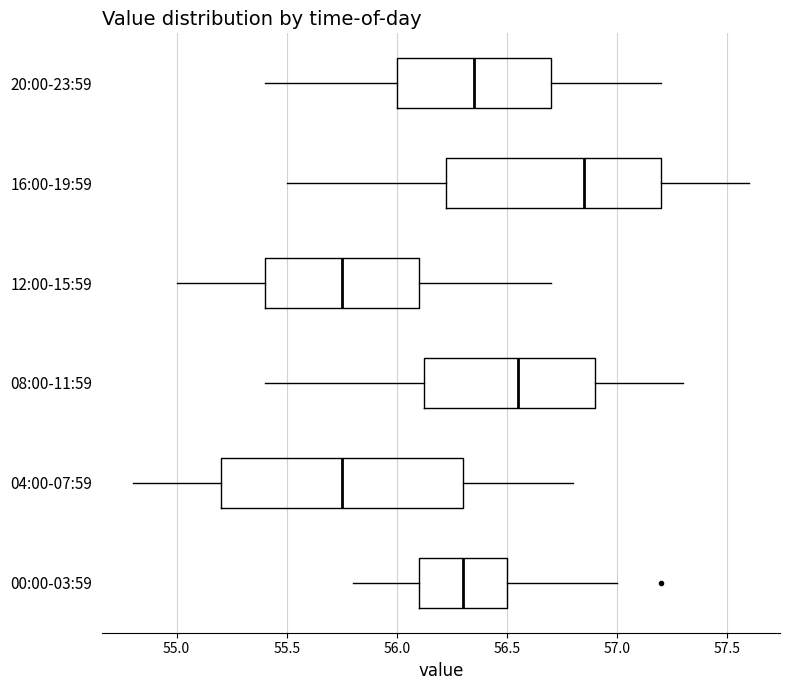

Reading bottom to top, transcribe this box plot: for each box, give where its median line is, the range the box spans, and where its two whiskers end, as read against the x-axis. The values are not printed on the chart, so give them approximately, as read against the axis.

00:00-03:59: median 56.30, box 56.10 to 56.50, whiskers 55.80 to 57.00
04:00-07:59: median 55.75, box 55.20 to 56.30, whiskers 54.80 to 56.80
08:00-11:59: median 56.55, box 56.15 to 56.90, whiskers 55.40 to 57.30
12:00-15:59: median 55.75, box 55.40 to 56.10, whiskers 55.00 to 56.70
16:00-19:59: median 56.85, box 56.25 to 57.20, whiskers 55.50 to 57.60
20:00-23:59: median 56.35, box 56.00 to 56.70, whiskers 55.40 to 57.20